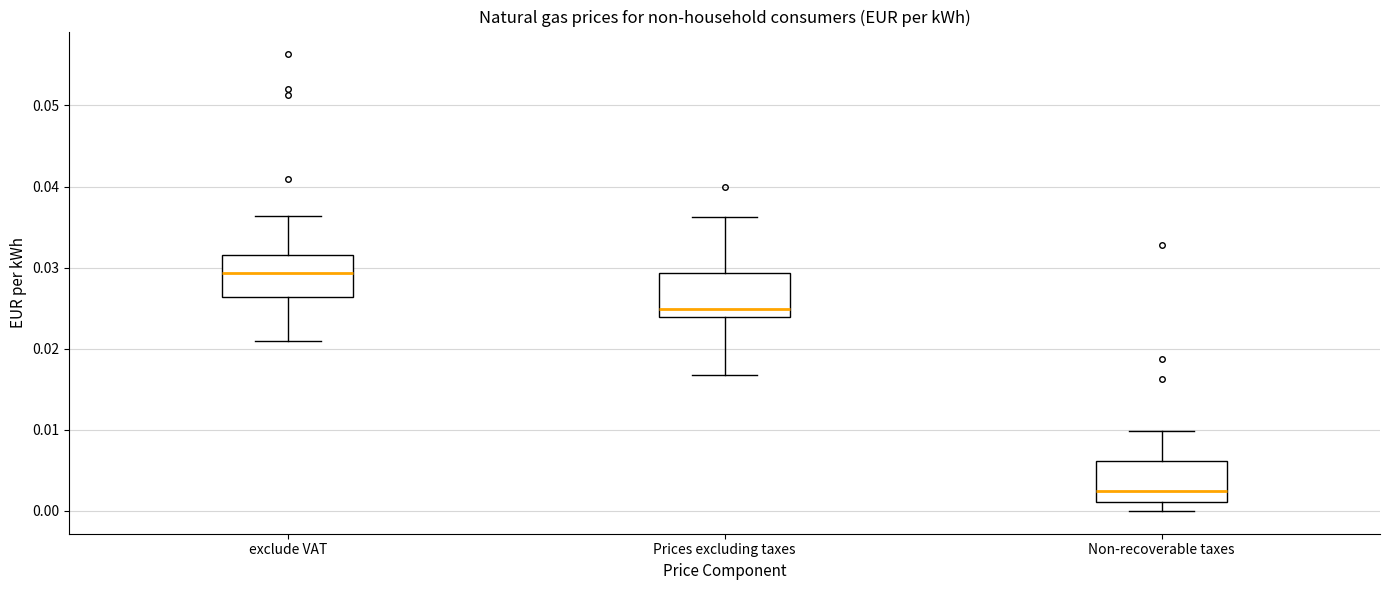

Where is the upper edge of the box for exclude VAT on the y-axis? The values are not printed on the chart, so give them approximately, as read against the axis.

0.032